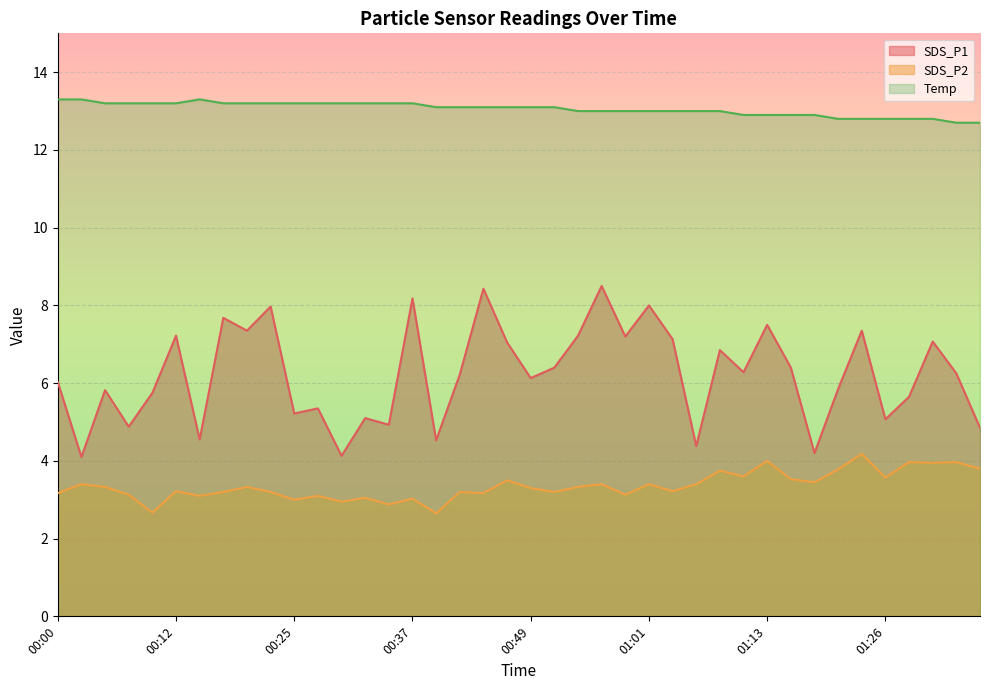

Which series has the largest range (max minus min)?

SDS_P1